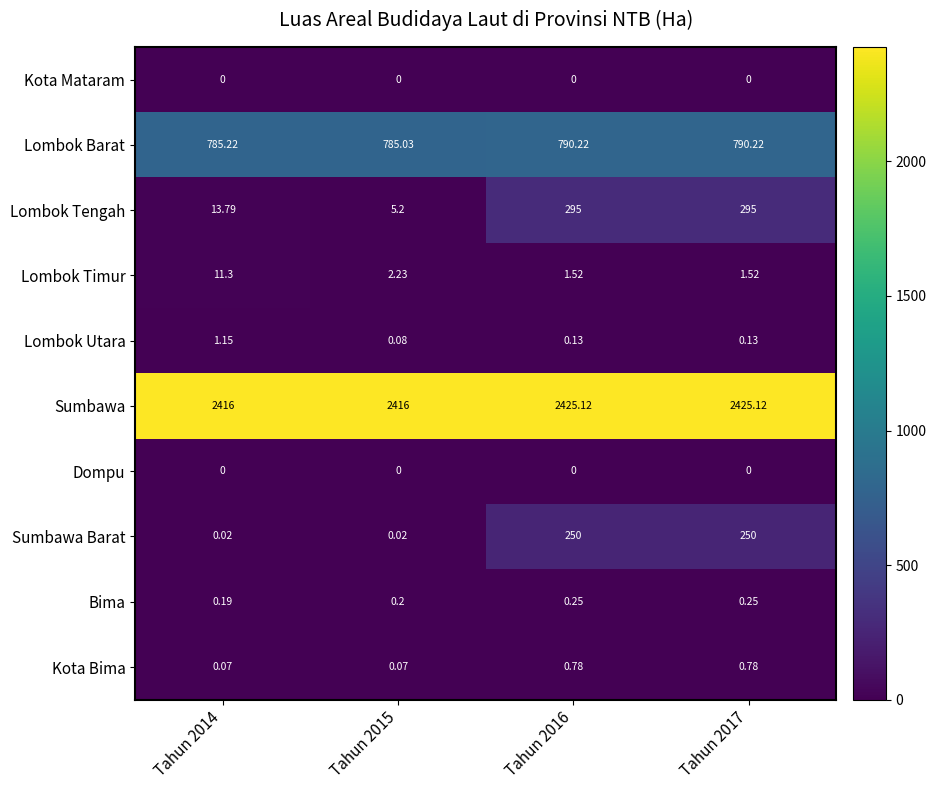

Which series has the widest spread of values?

Lombok Tengah